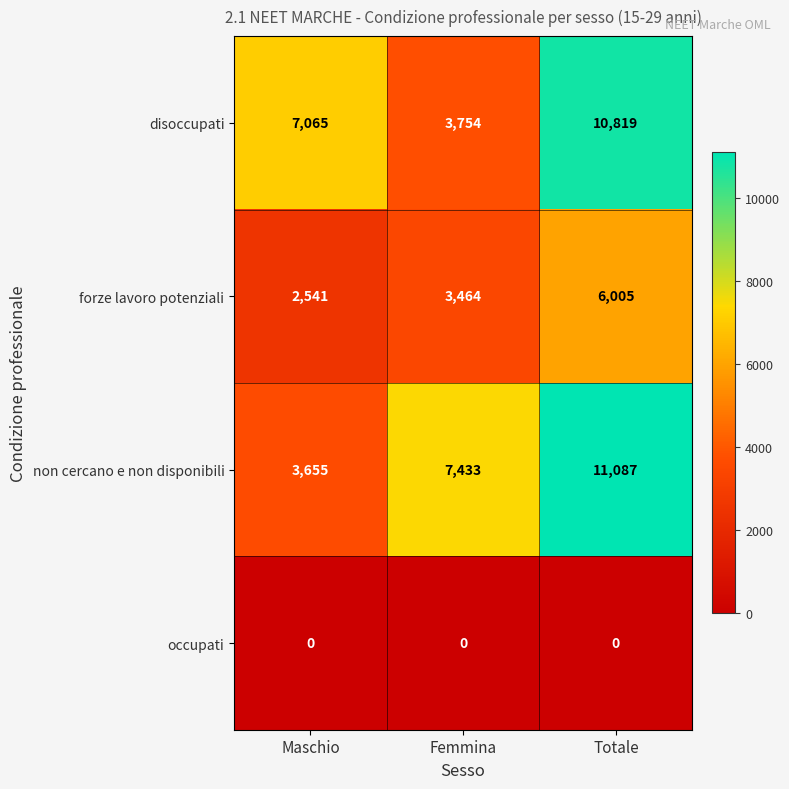

Reading left to right, what are all the values shown in this chart?

disoccupati: 7065	3754	10819
forze lavoro potenziali: 2541	3464	6005
non cercano e non disponibili: 3655	7433	11087
occupati: 0	0	0